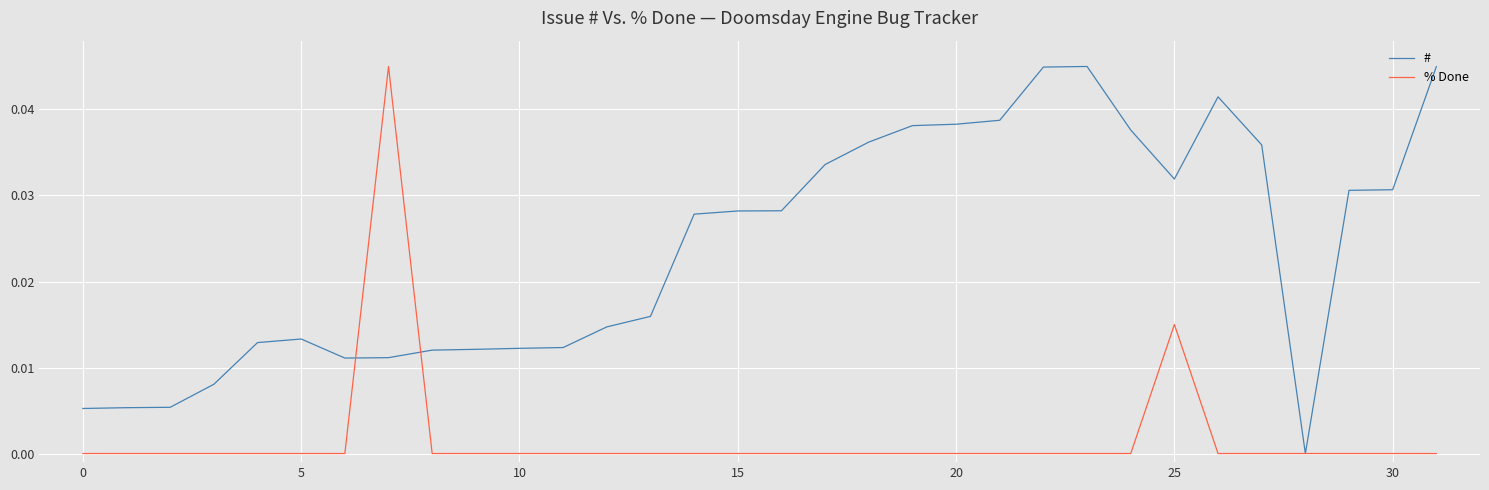

Rank the series by their average value, from highest to lowest.

#, % Done